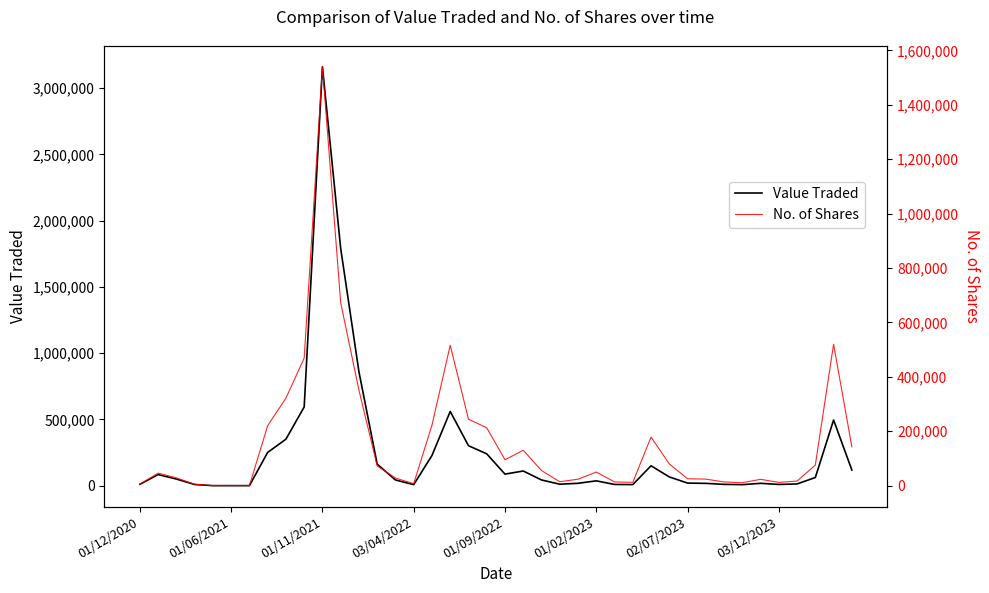

At which label does Value Traded reach its peak?

01/11/2021